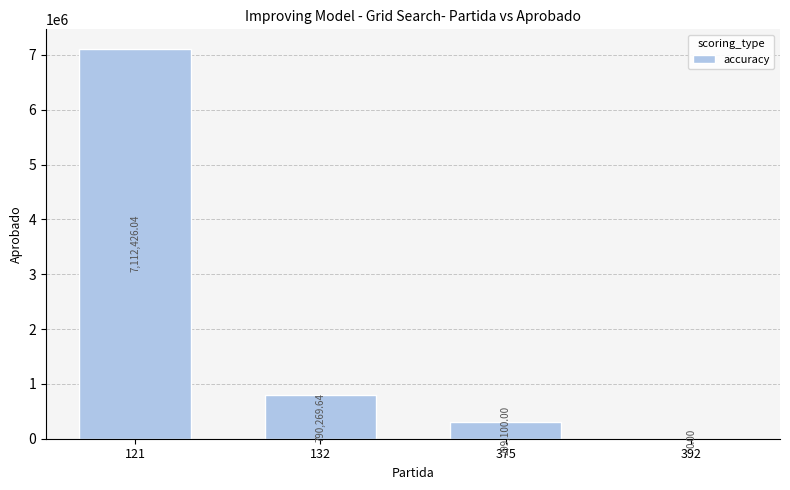

What is the change in value from 375 to 392?

-299100.0